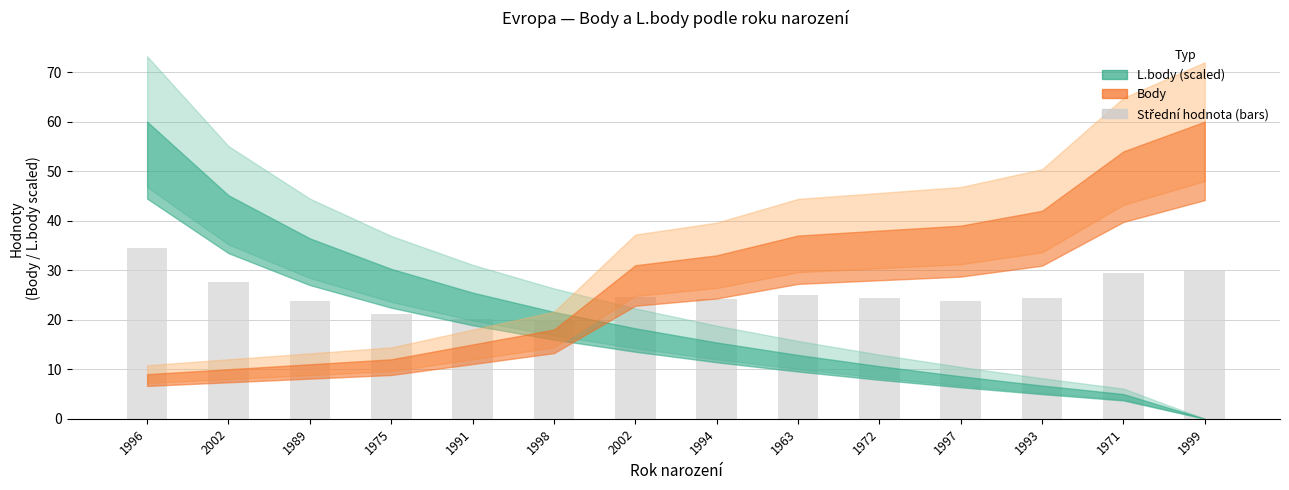

How many distinct data groups are displayed?

1